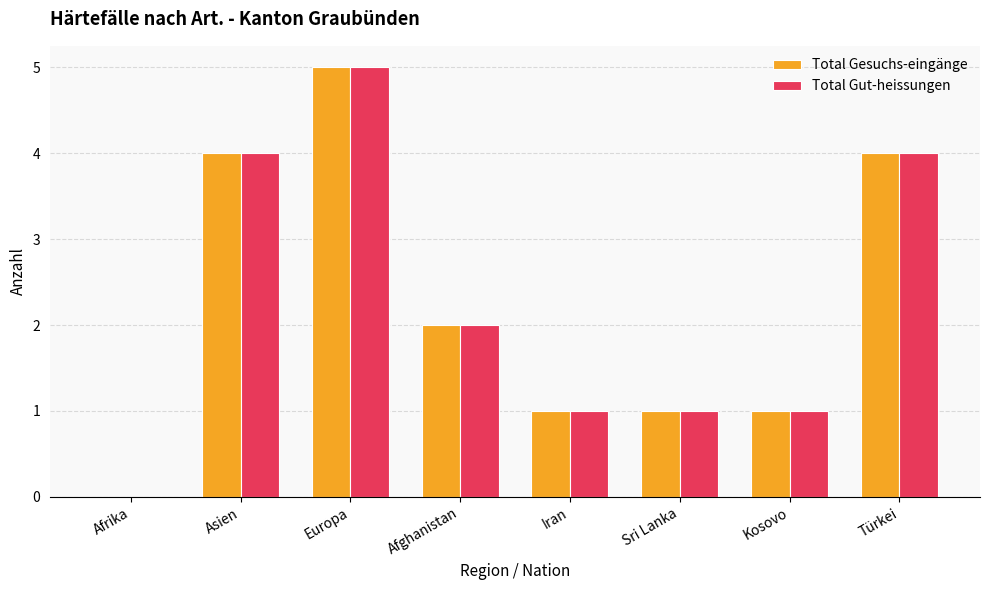

How many series are shown in this chart?

2